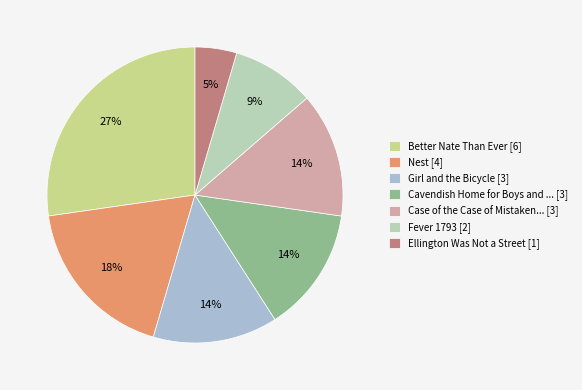

To the nearest percent, what portion does Better Nate Than Ever [6] represent?

27%